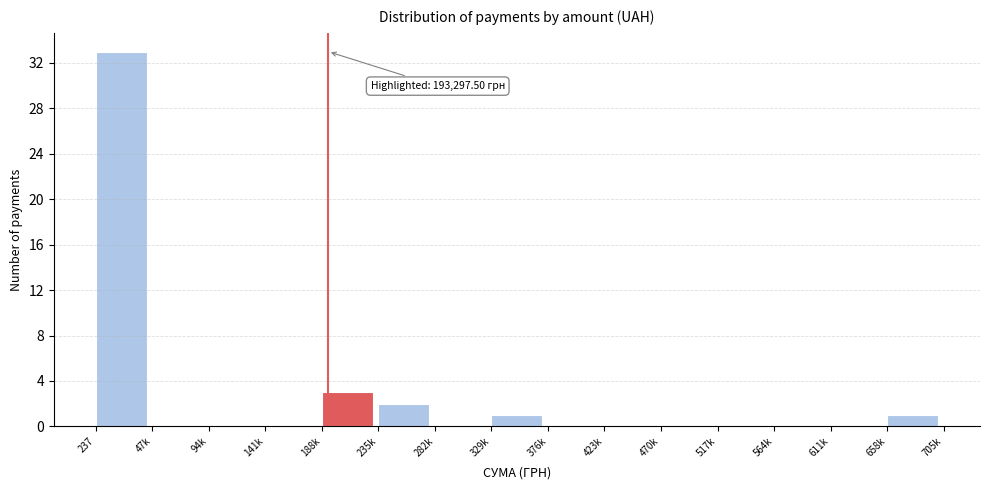

Reading left to right, list all the values displayed in this chart.

237=33	47k=0	94k=0	141k=0	188k=3	235k=2	282k=0	329k=1	376k=0	423k=0	470k=0	517k=0	564k=0	611k=0	658k=1